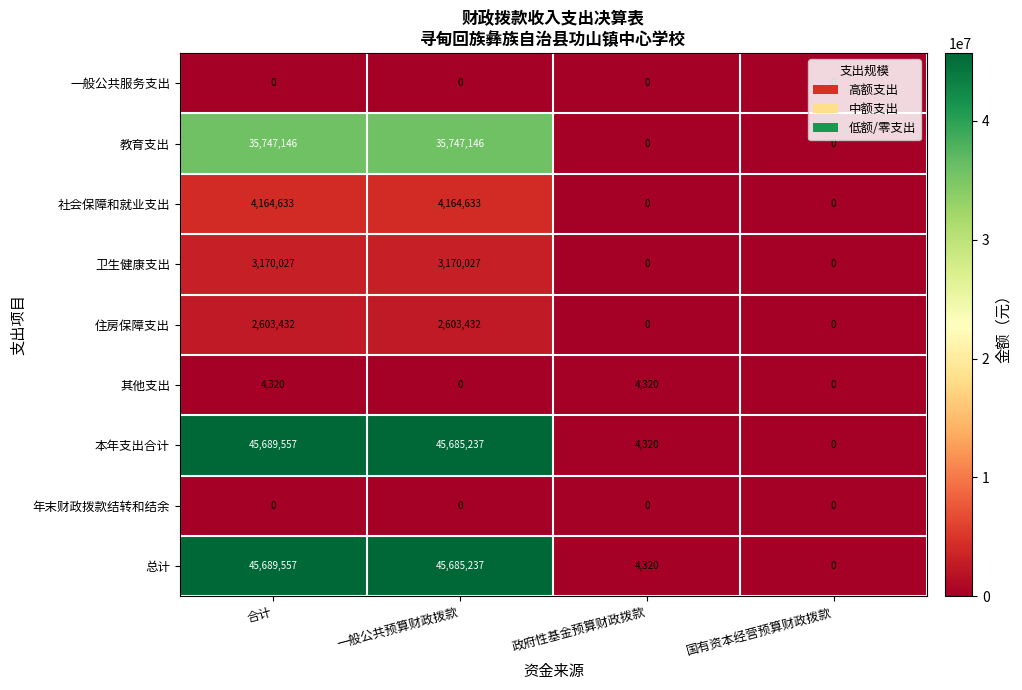

At which category is the sum across all series the highest?

合计